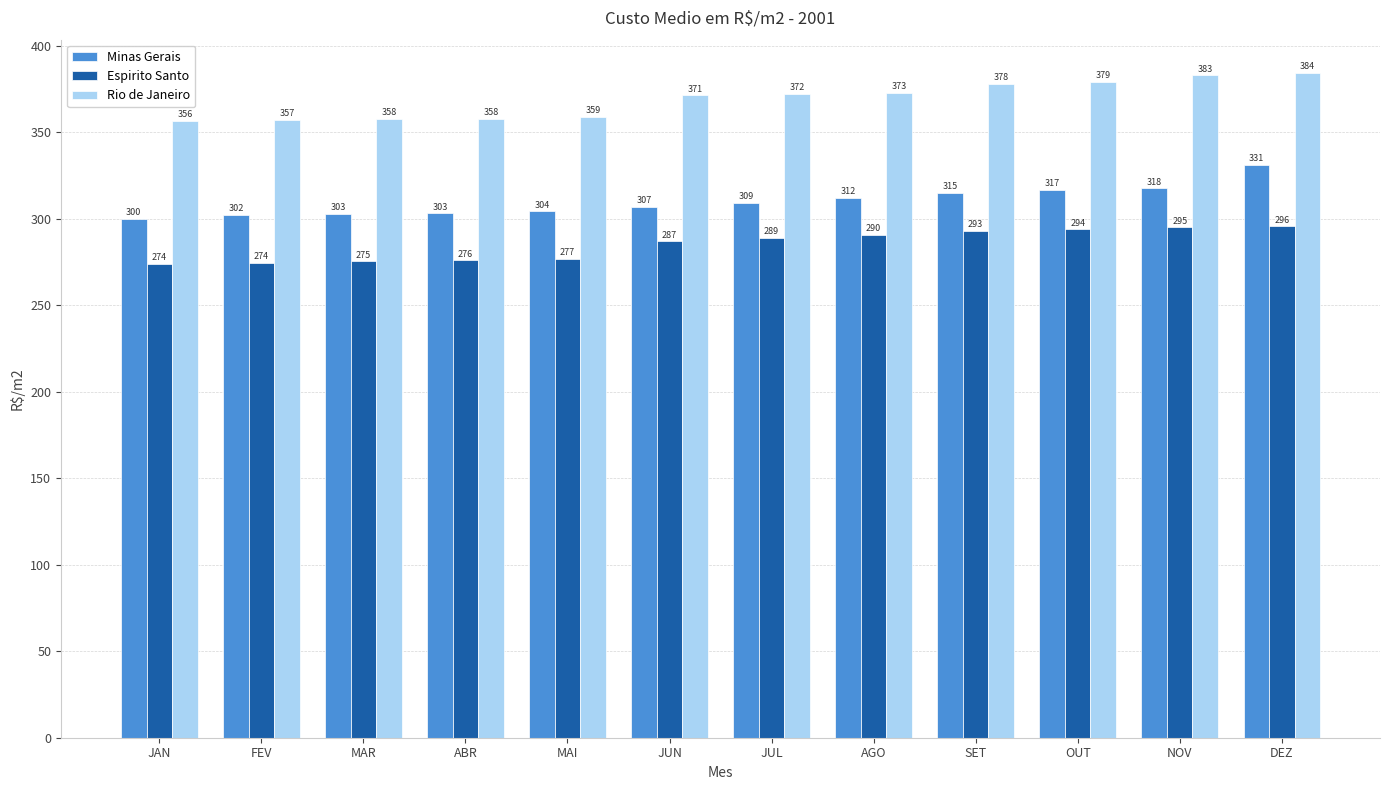

Is it true that Minas Gerais equals 317.5 at NOV?

True